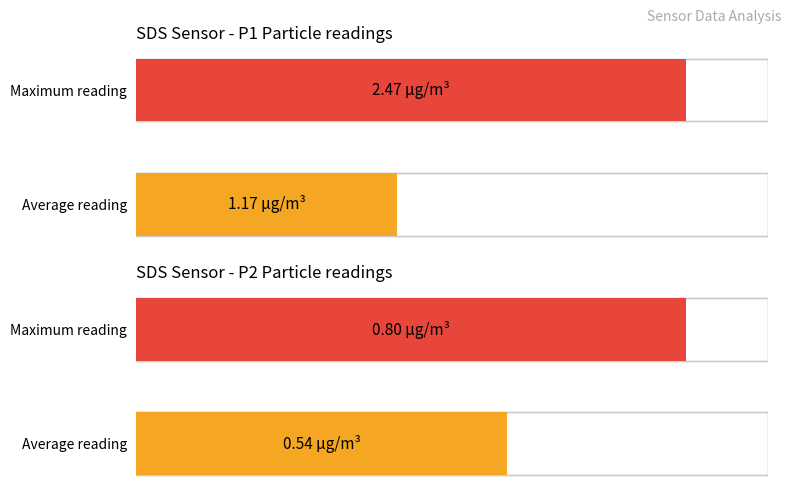

Which series has the widest spread of values?

SDS_P1